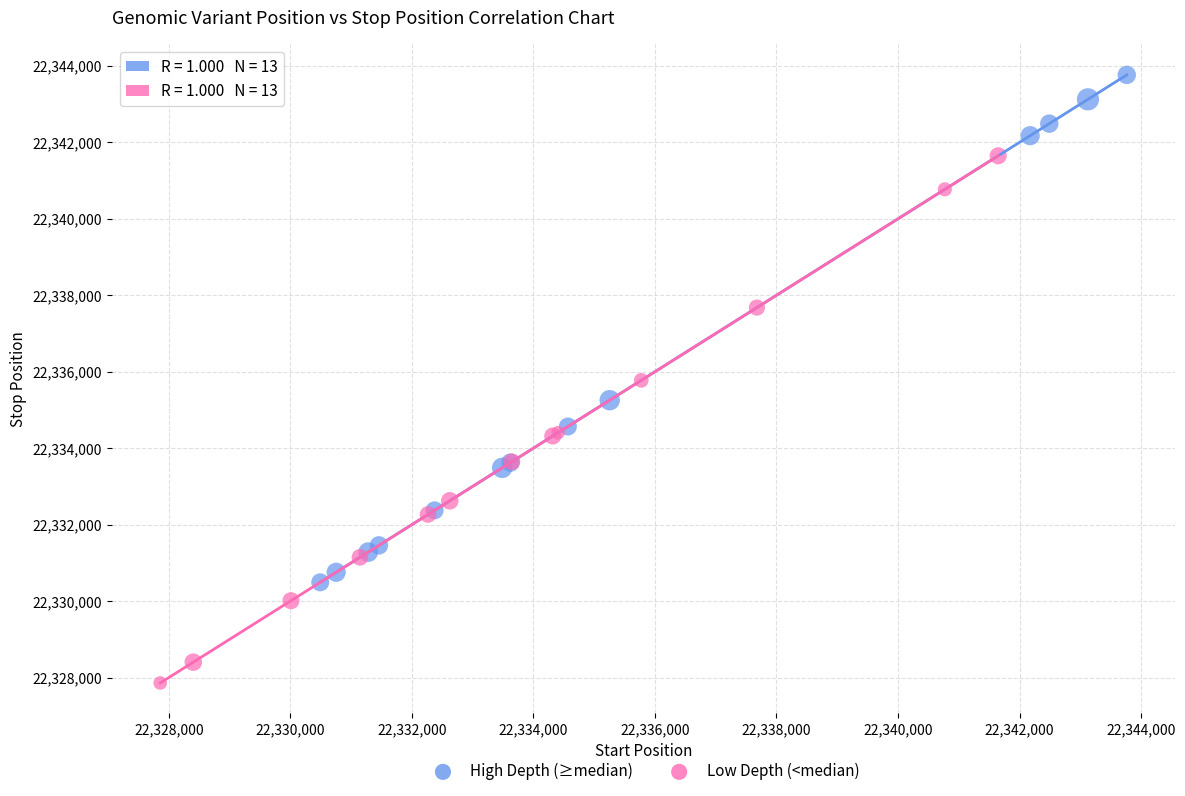

Which series reaches the minimum Y coordinate?

Low Depth (<median)